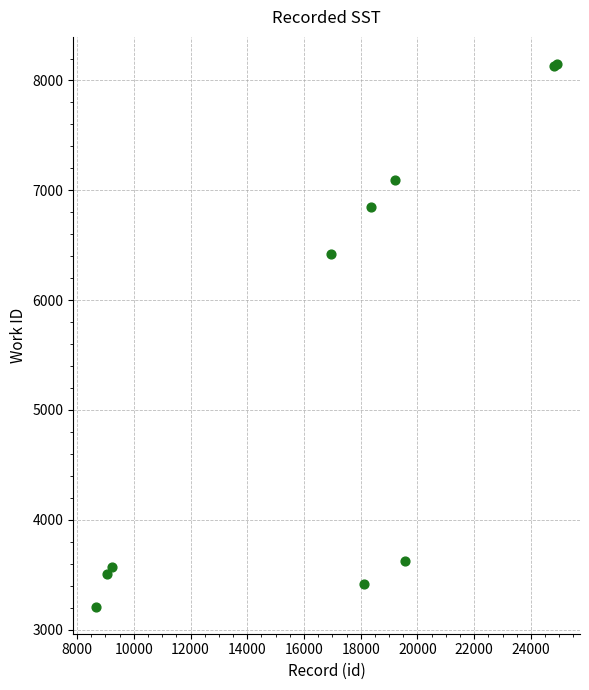

What Y value in the scatter plot is closest to 5679?

6416